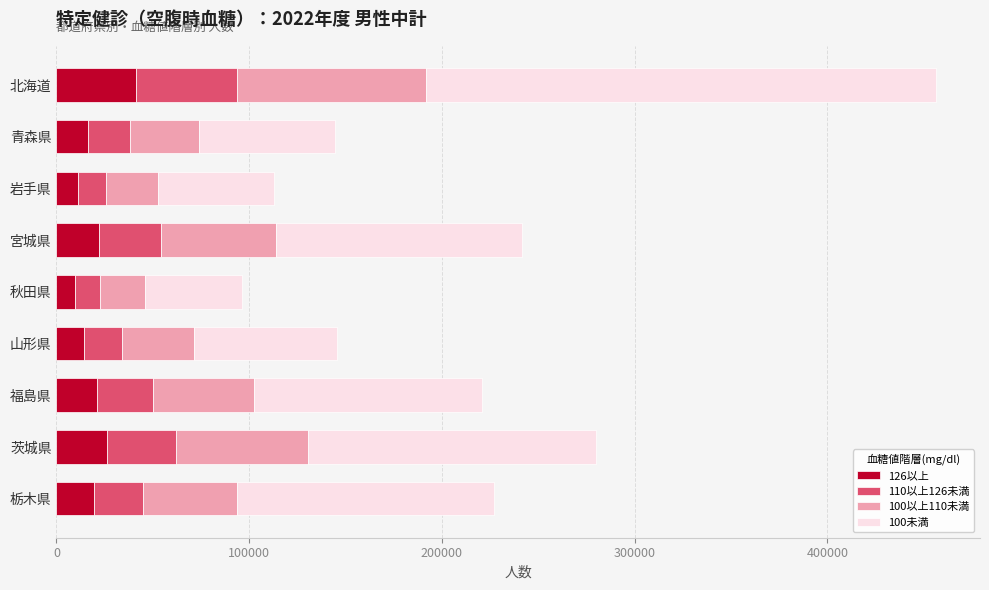

At which category is the sum across all series the highest?

北海道